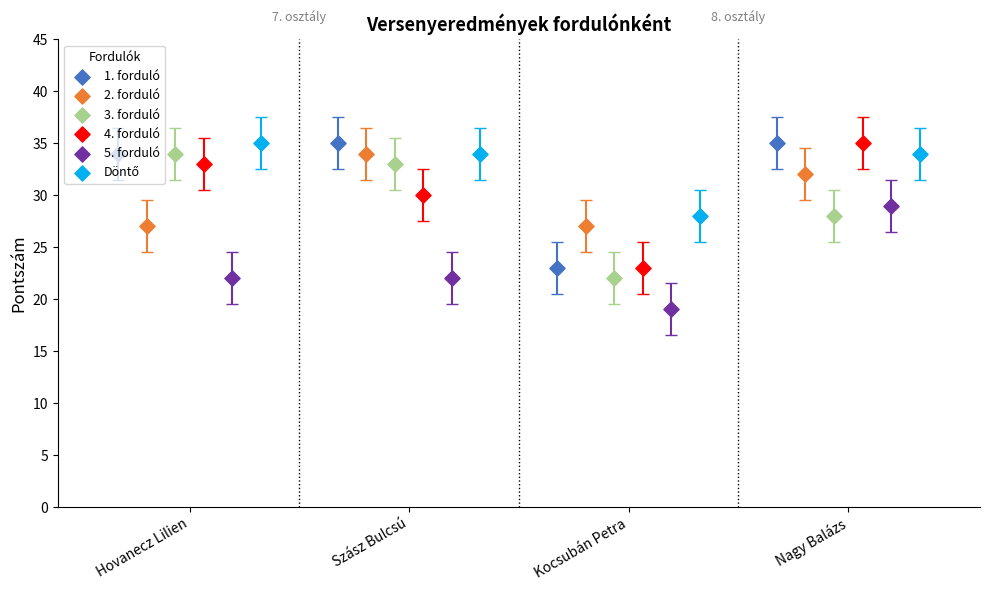

What is the total value across all series at Szász Bulcsú?

188